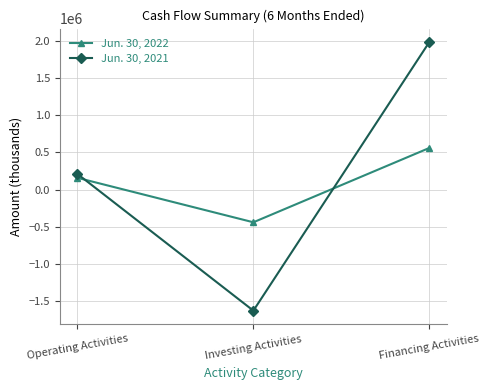

What is the difference between the second highest and minimum values in the Jun. 30, 2022 series?

597392